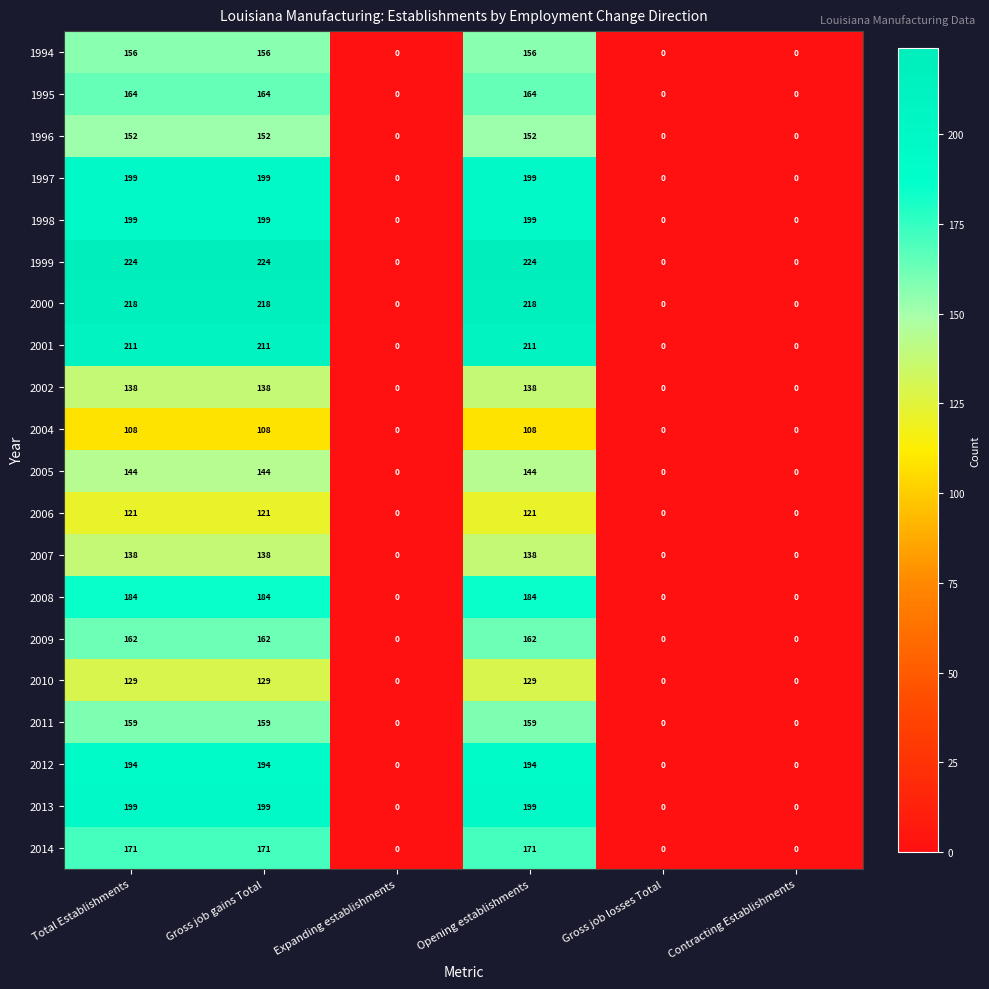

What is the maximum value shown in the chart?

224